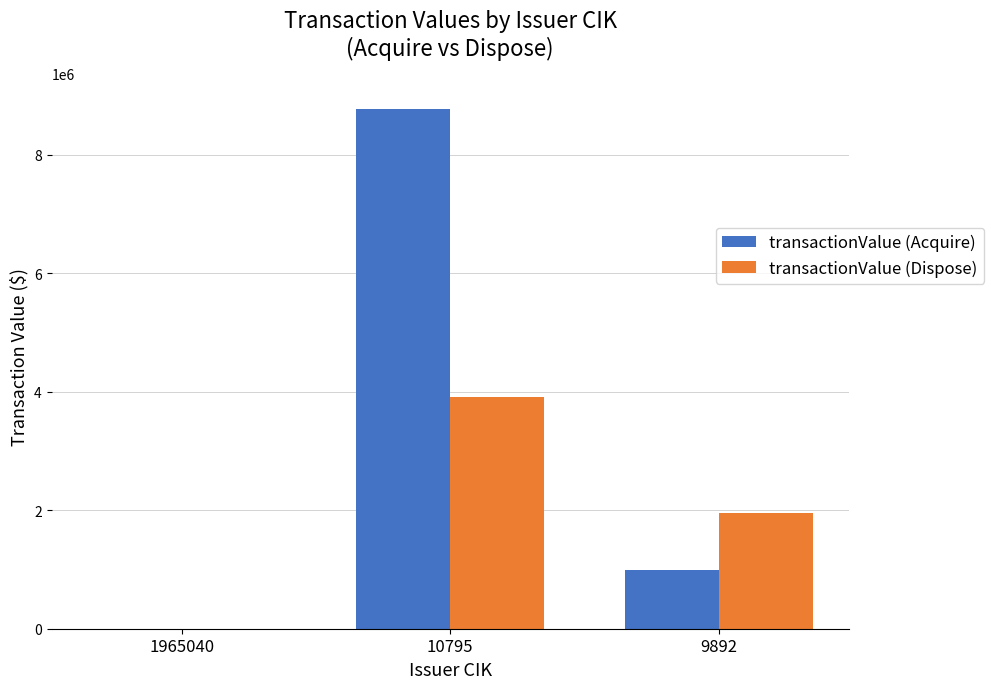

What is the greatest value displayed?

8776834